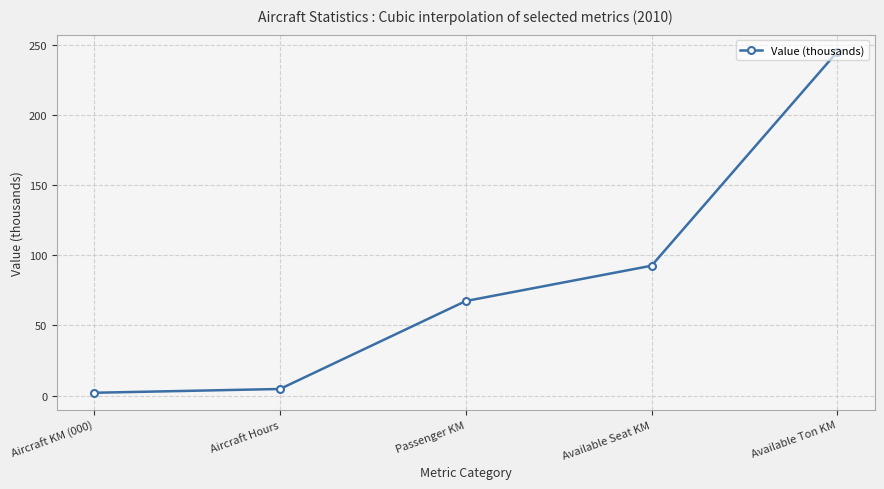

Is it true that the value at Passenger KM is 67.4?

True